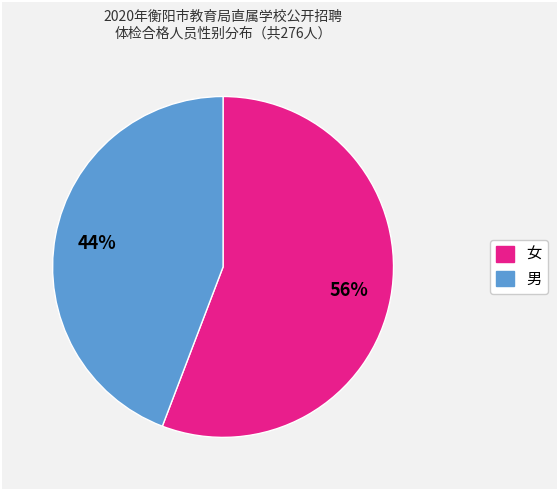

Which has a higher value, 女 or 男?

女